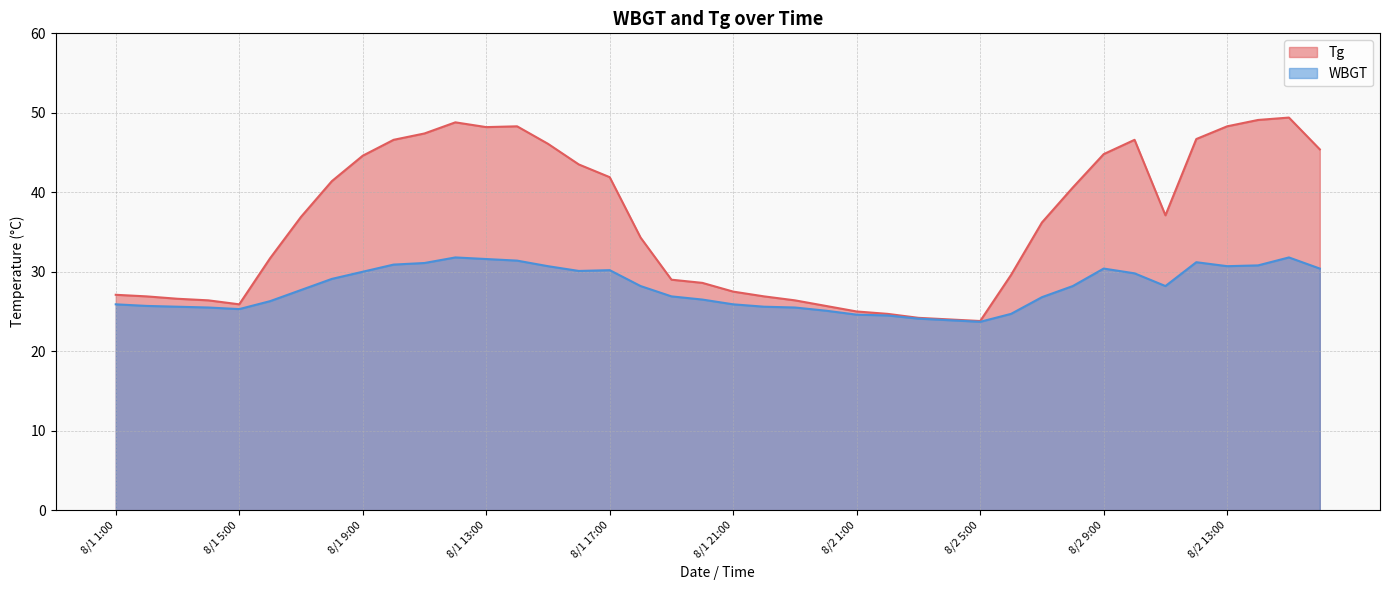

What are all the series names shown in the legend?

Tg, WBGT